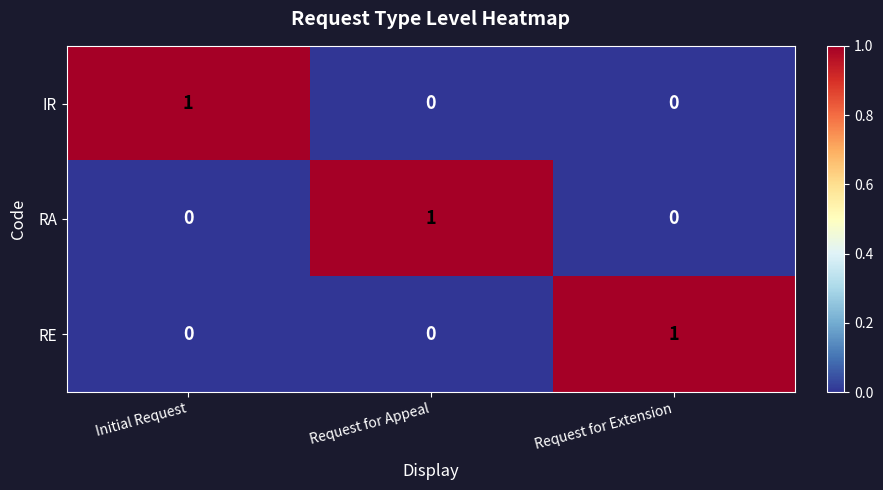

Reading left to right, list all the values displayed in this chart.

IR: 1	0	0
RA: 0	1	0
RE: 0	0	1